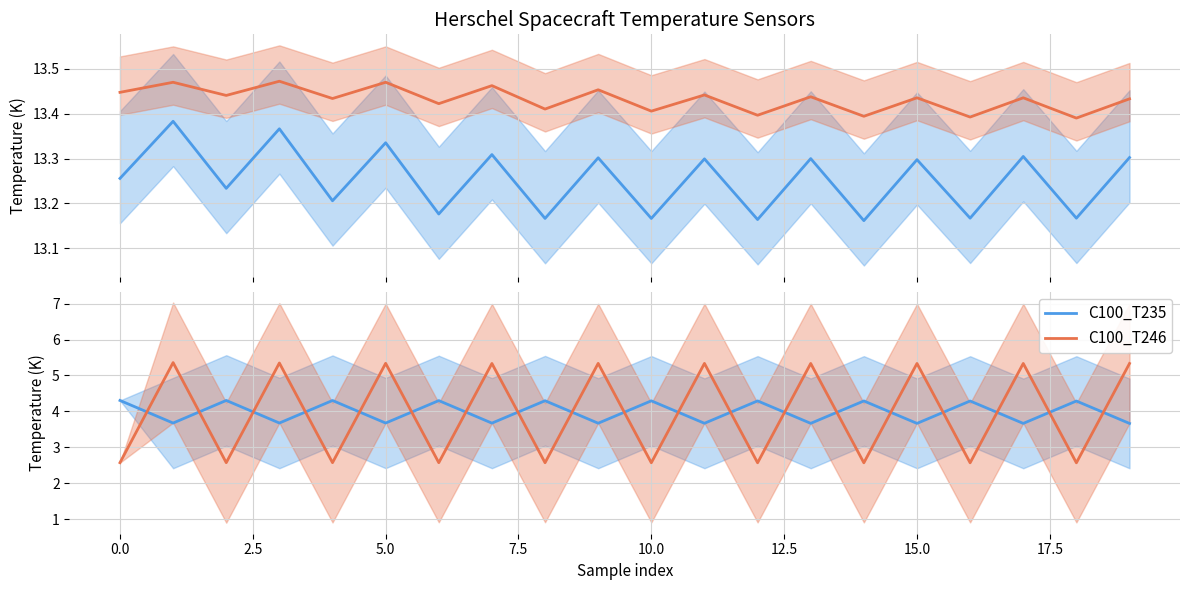

True or false: C100_T235 and C100_T247 intersect in this chart.

False